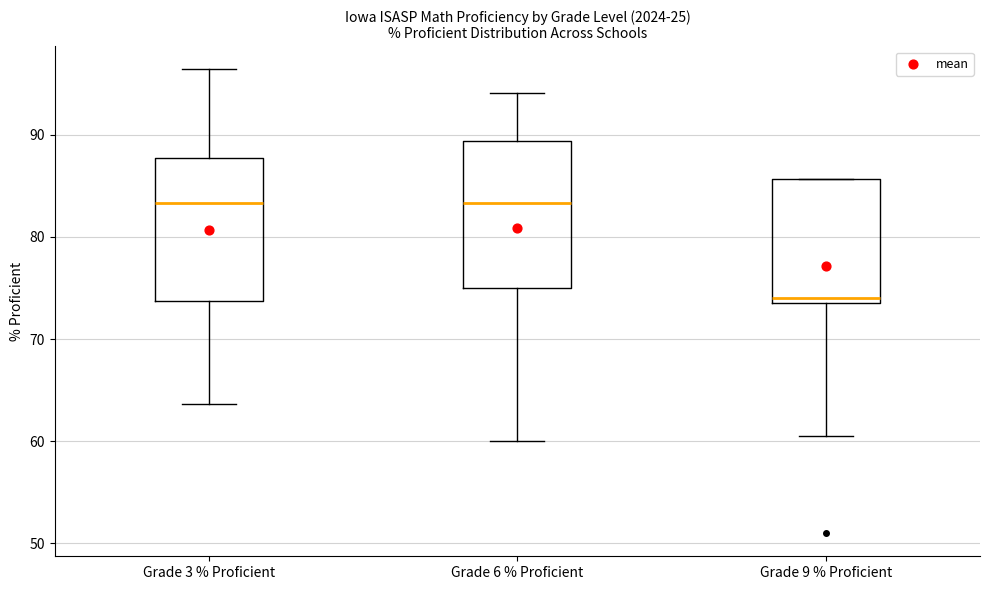

Reading left to right, read every box against the y-axis: the position of its median line, the range the box covers, and the ends of its whiskers. The values are not printed on the chart, so give them approximately, as read against the axis.

Grade 3 % Proficient: median 83, box 74 to 88, whiskers 64 to 96
Grade 6 % Proficient: median 83, box 75 to 89, whiskers 60 to 94
Grade 9 % Proficient: median 74 (just above the box's lower edge), box 74 to 86, whiskers 61 to 86